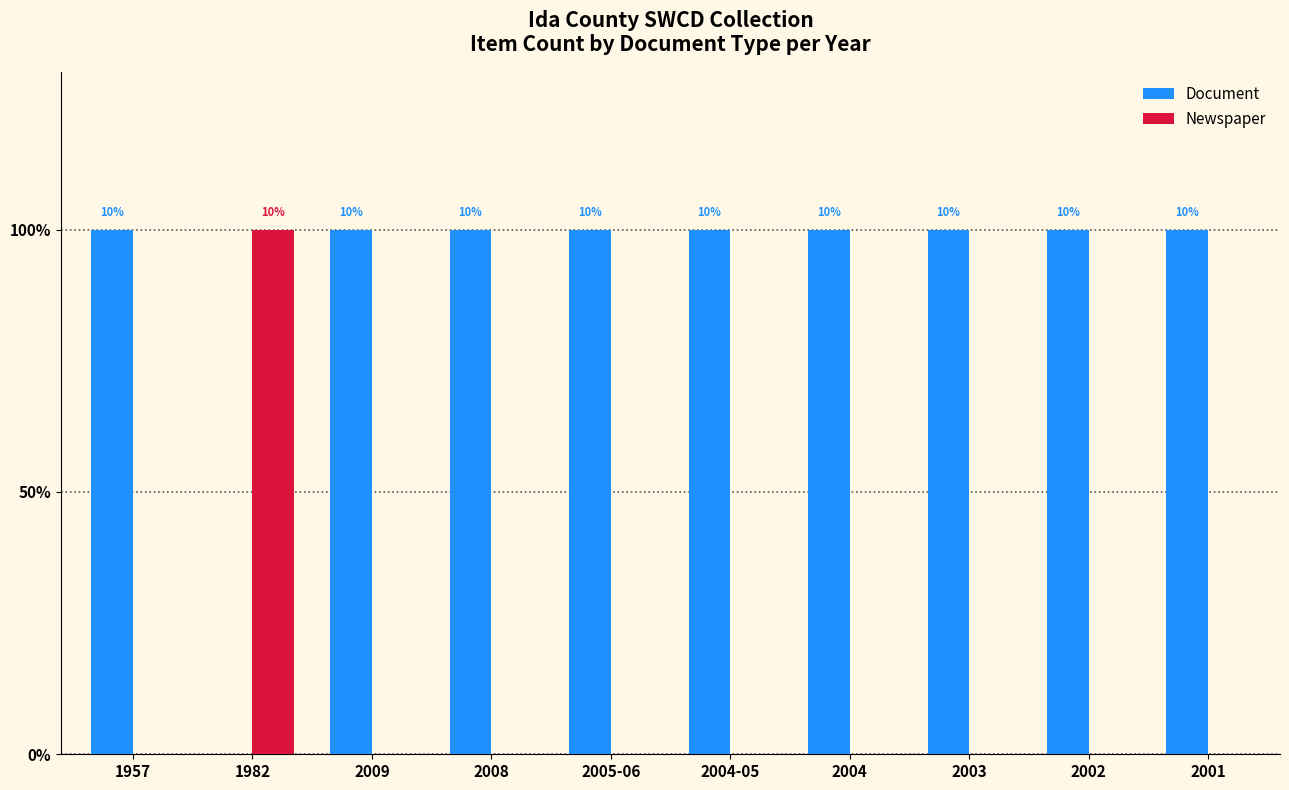

What is the label of the 4th bar from the right?

2004